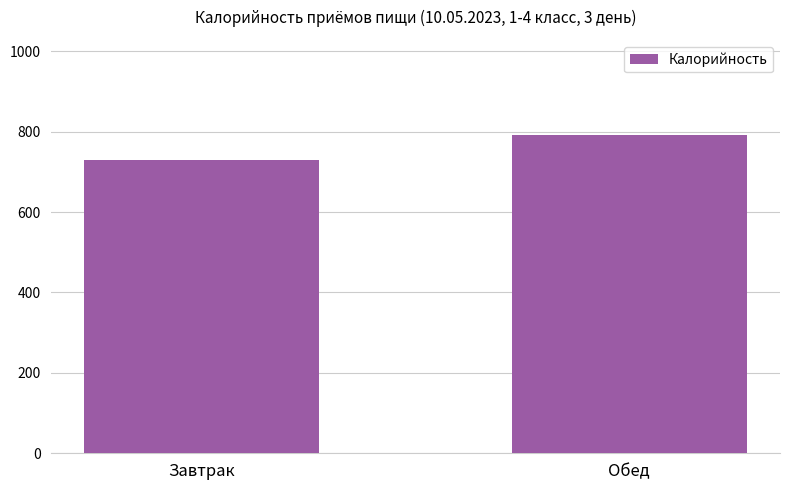

True or false: the data shows 1088.0 at Обед.

False